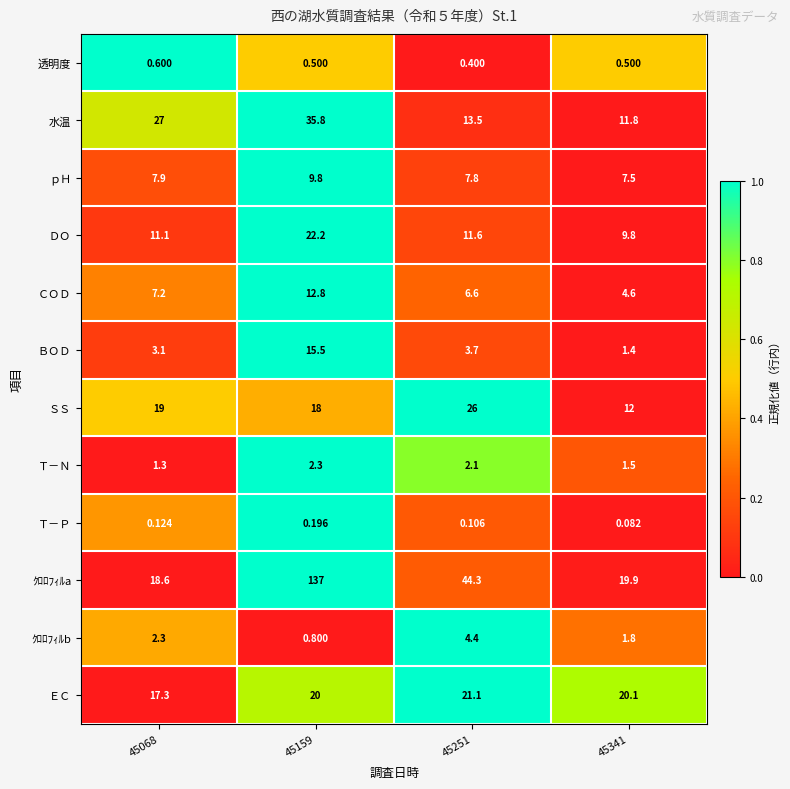

Between 45068 and 45341, which series saw the biggest shift?

水温